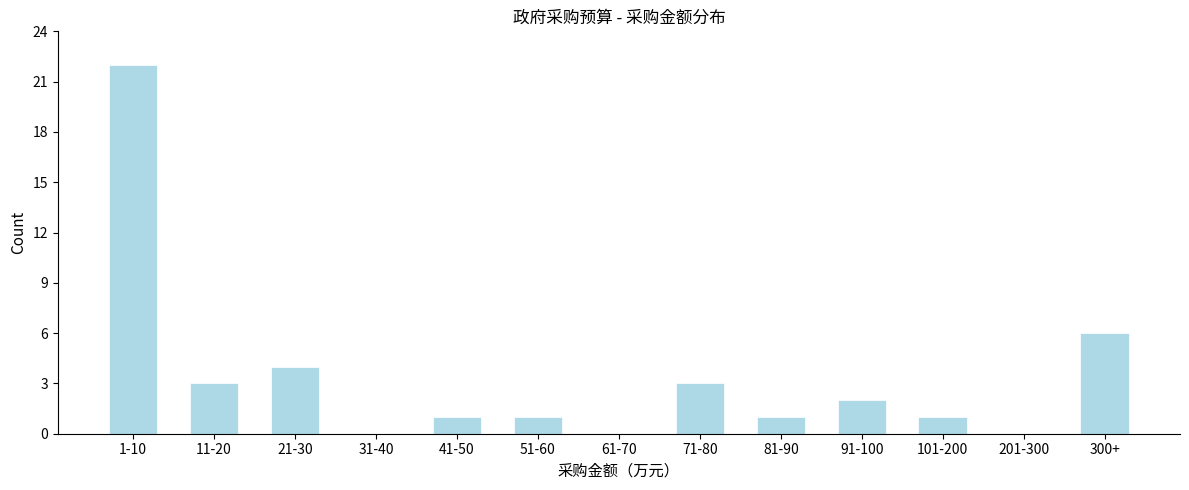

Reading left to right, extract all data points from this chart.

1-10=22	11-20=3	21-30=4	31-40=0	41-50=1	51-60=1	61-70=0	71-80=3	81-90=1	91-100=2	101-200=1	201-300=0	300+=6